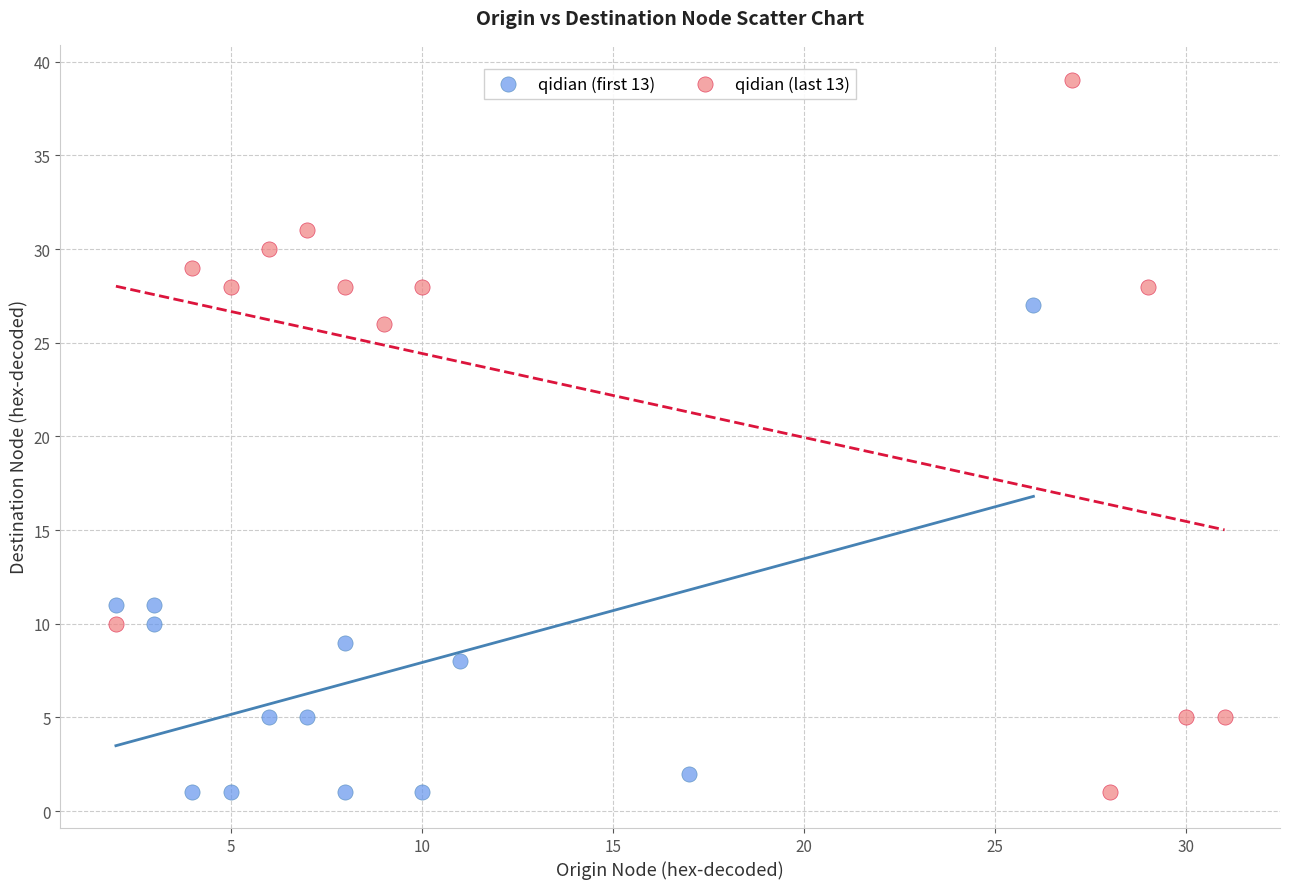

Which series has the largest Y range (max minus min)?

qidian (last 13)